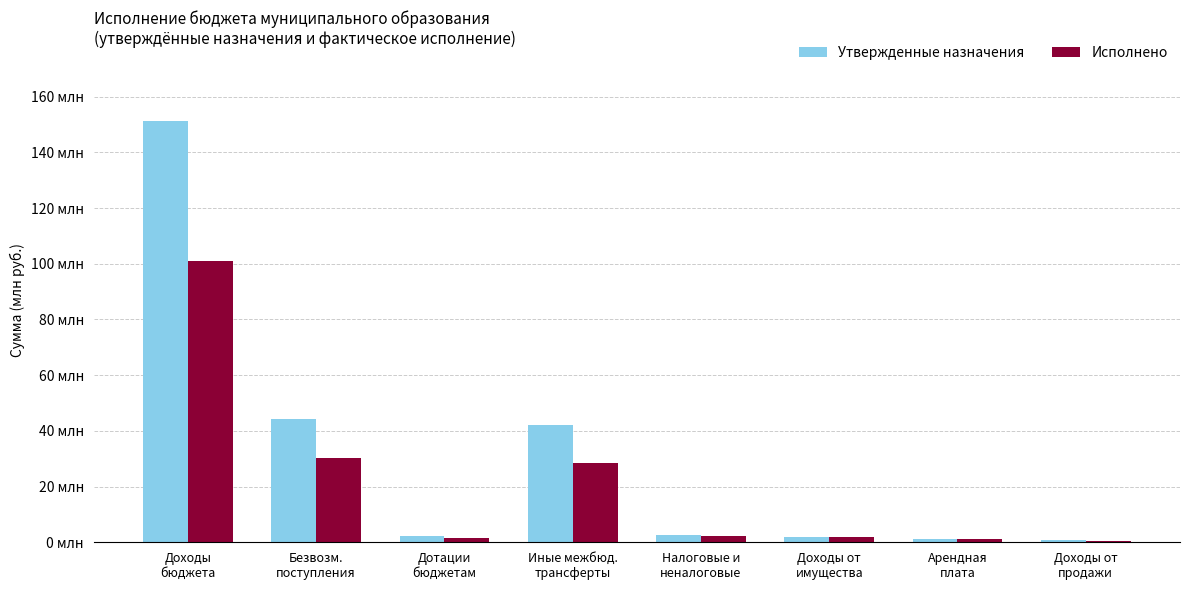

Reading right to left, what are all the values shown in this chart?

Утвержденные назначения: 717500.0	1290500.0	1890500.0	2608000.0	42222500.0	2188700.0	44411200.0	151366356.8
Исполнено: 424726.3	1258892.1	1767087.4	2214054.8	28500000.0	1641600.0	30141600.0	100818283.2